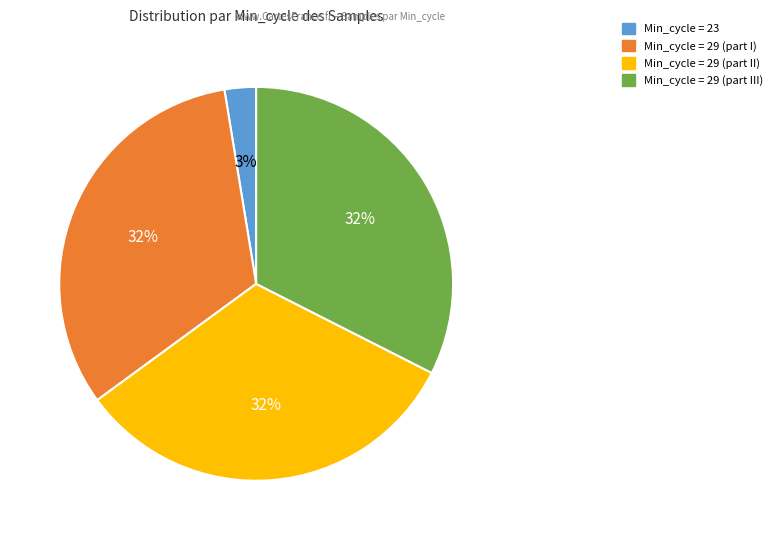

To the nearest percent, what is the average slice percentage?

25%